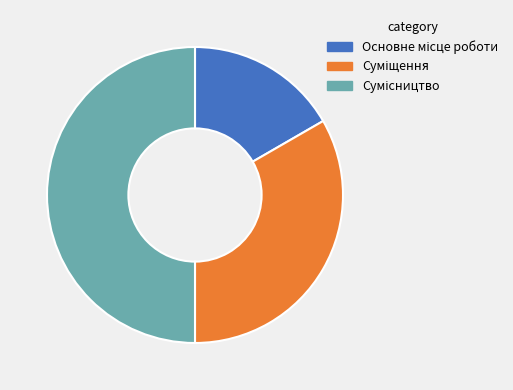

Approximately how many times larger is the value at Основне місце роботи compared to Суміщення?

0.5